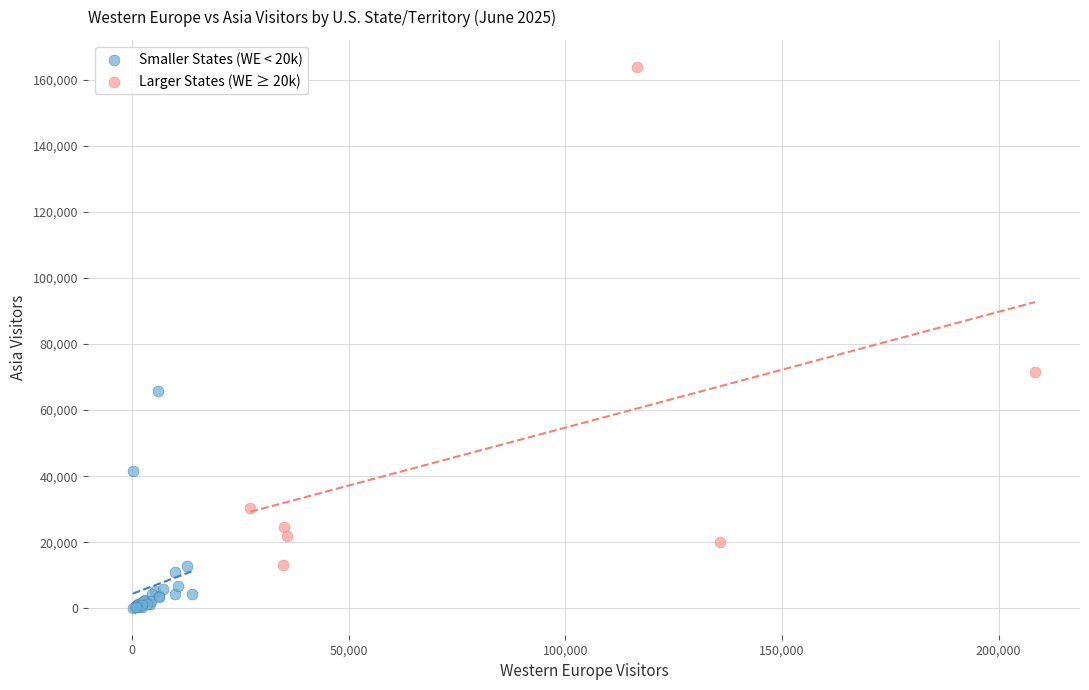

Which series has the widest spread of Y values?

Larger States (WE ≥ 20k)